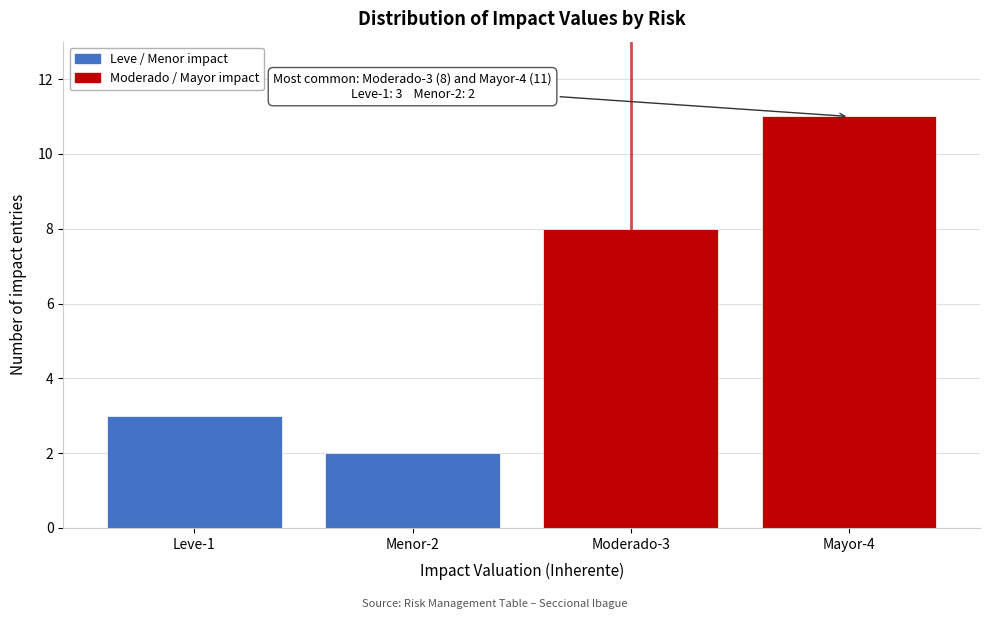

Reading right to left, list all the values displayed in this chart.

Mayor-4=11	Moderado-3=8	Menor-2=2	Leve-1=3